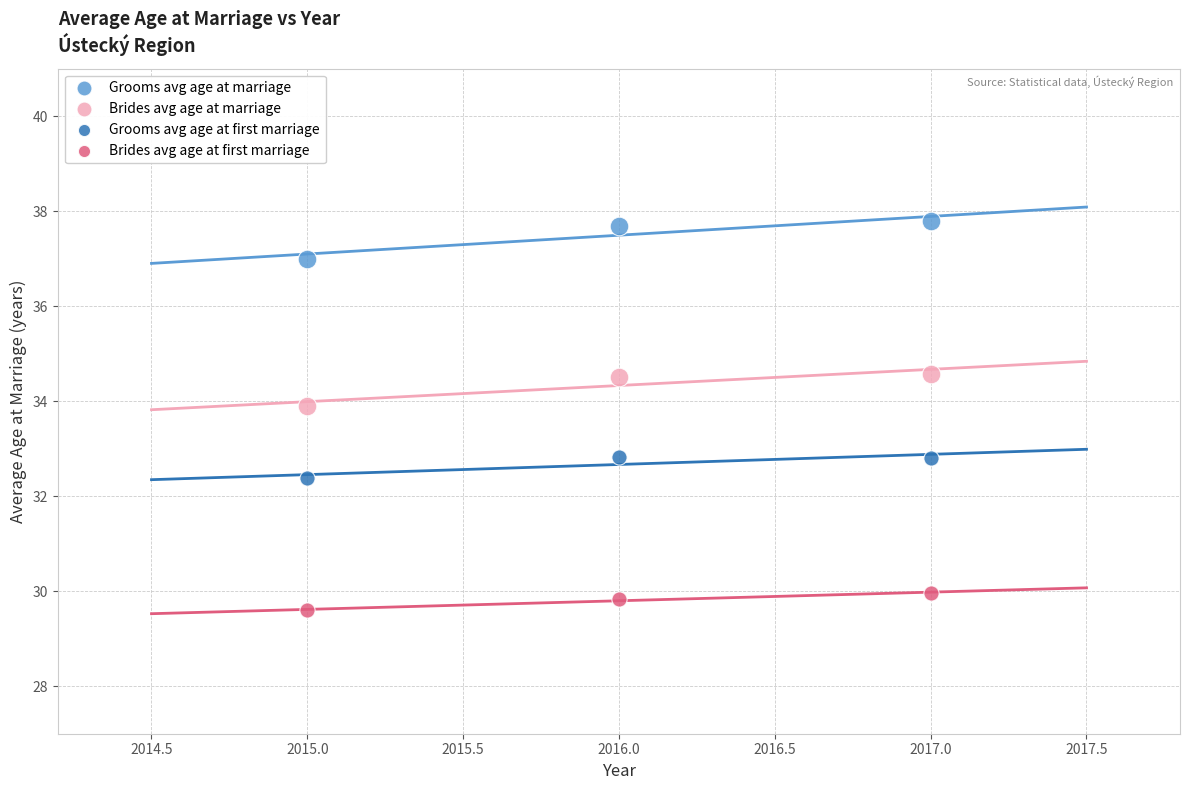

Which series reaches the minimum Y coordinate?

Brides avg age at first marriage